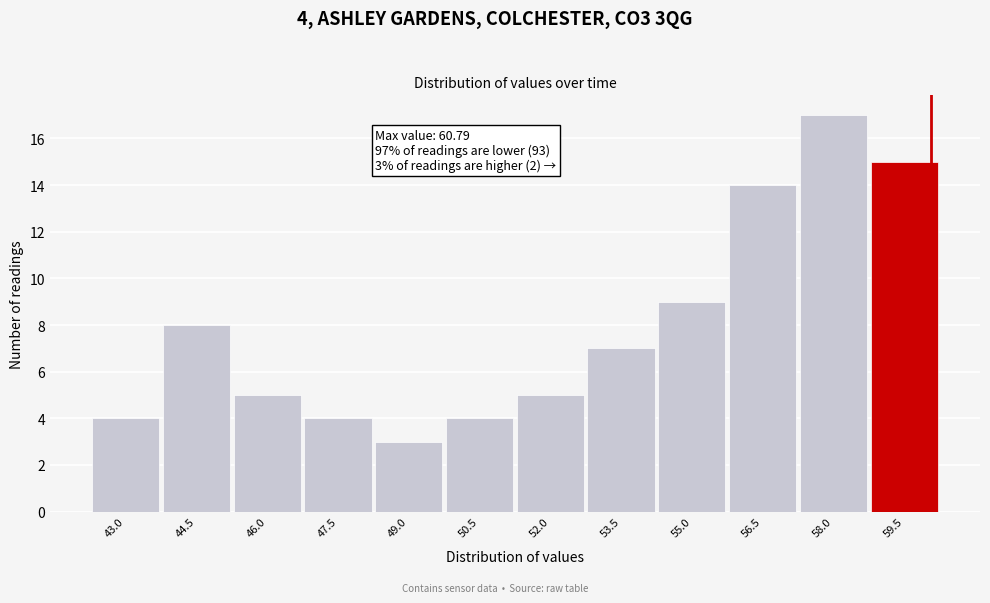

Reading left to right, transcribe all the data shown in this chart.

43.0=4	44.5=8	46.0=5	47.5=4	49.0=3	50.5=4	52.0=5	53.5=7	55.0=9	56.5=14	58.0=17	59.5=15